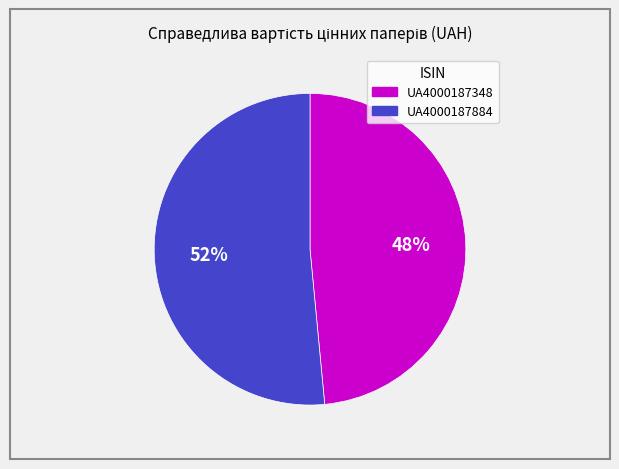

Approximately how many times larger is the value at UA4000187348 compared to UA4000187884?

0.9